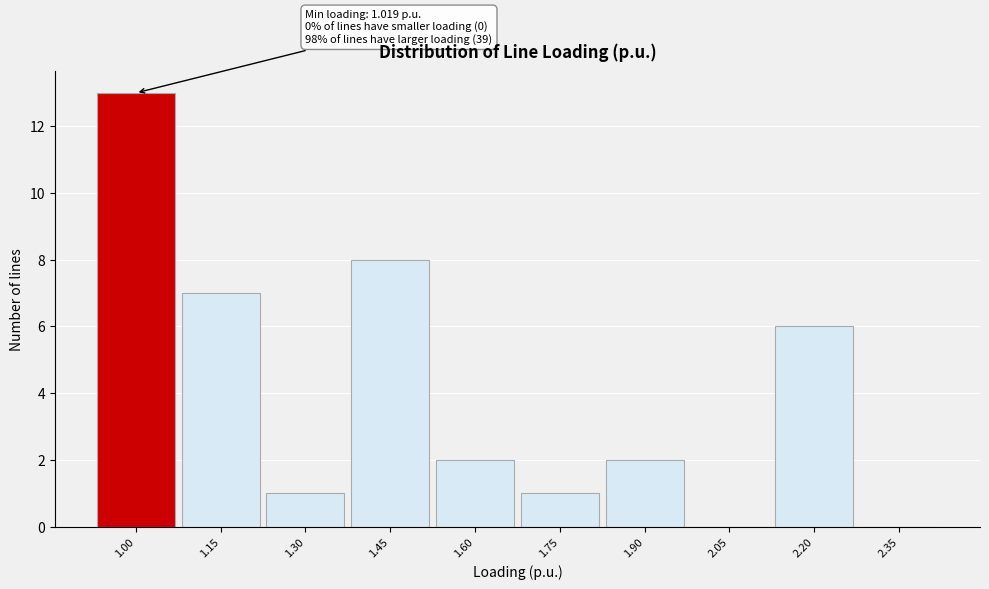

What is the ratio of the value at 1.30 to the value at 1.75?

1.0